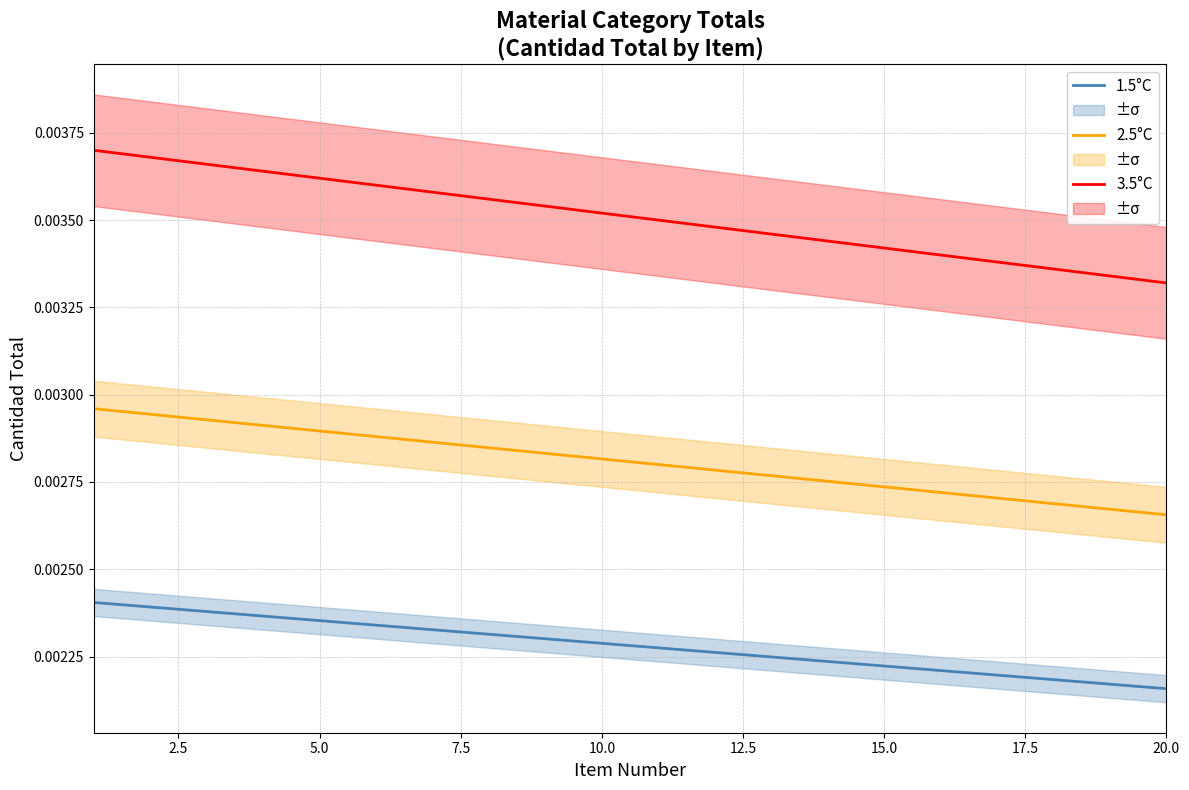

True or false: 1.5°C and 3.5°C cross at least once.

False